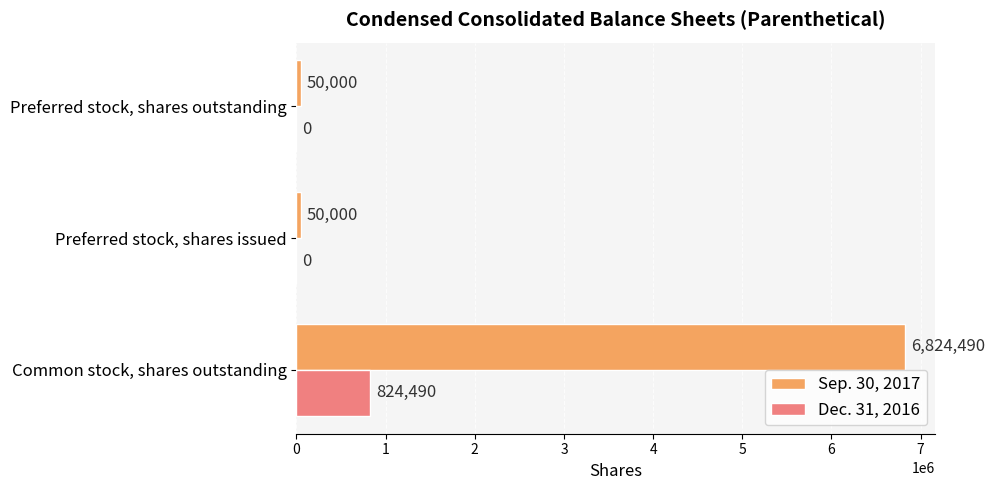

What is the sum of the Sep. 30, 2017 values at Preferred stock, shares outstanding and Preferred stock, shares issued?

100000